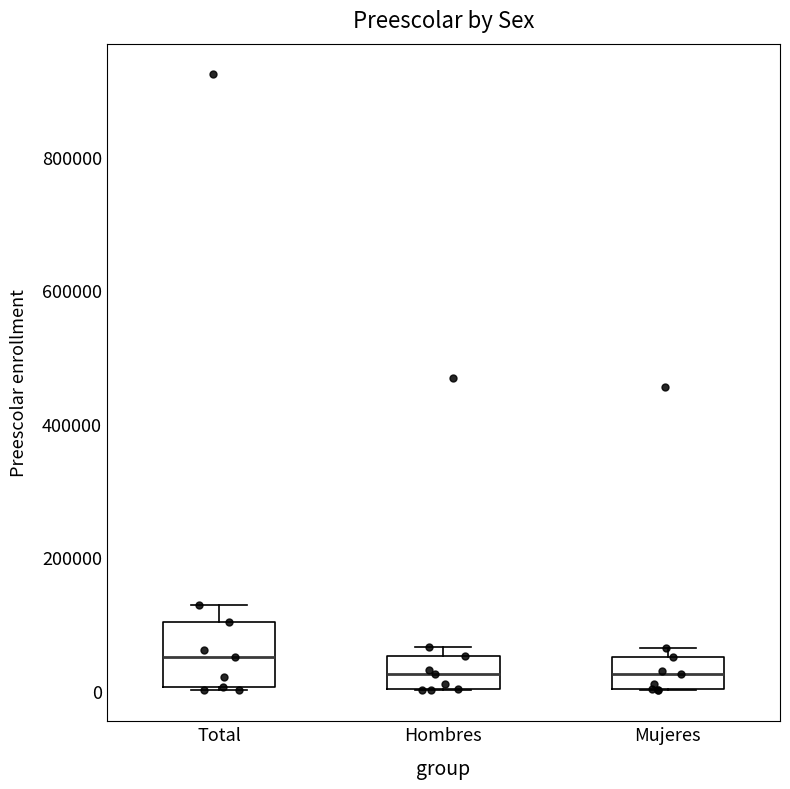

Reading left to right, transcribe this box plot: for each box, give where its median line is, the range the box spans, and where its two whiskers end, as read against the y-axis. The values are not printed on the chart, so give them approximately, as read against the axis.

Total: median 60000, box 0 to 100000, whiskers 0 to 120000
Hombres: median 20000, box 0 to 60000, whiskers 0 to 60000 (just above the box's upper edge)
Mujeres: median 20000, box 0 to 60000, whiskers 0 to 60000 (just above the box's upper edge)